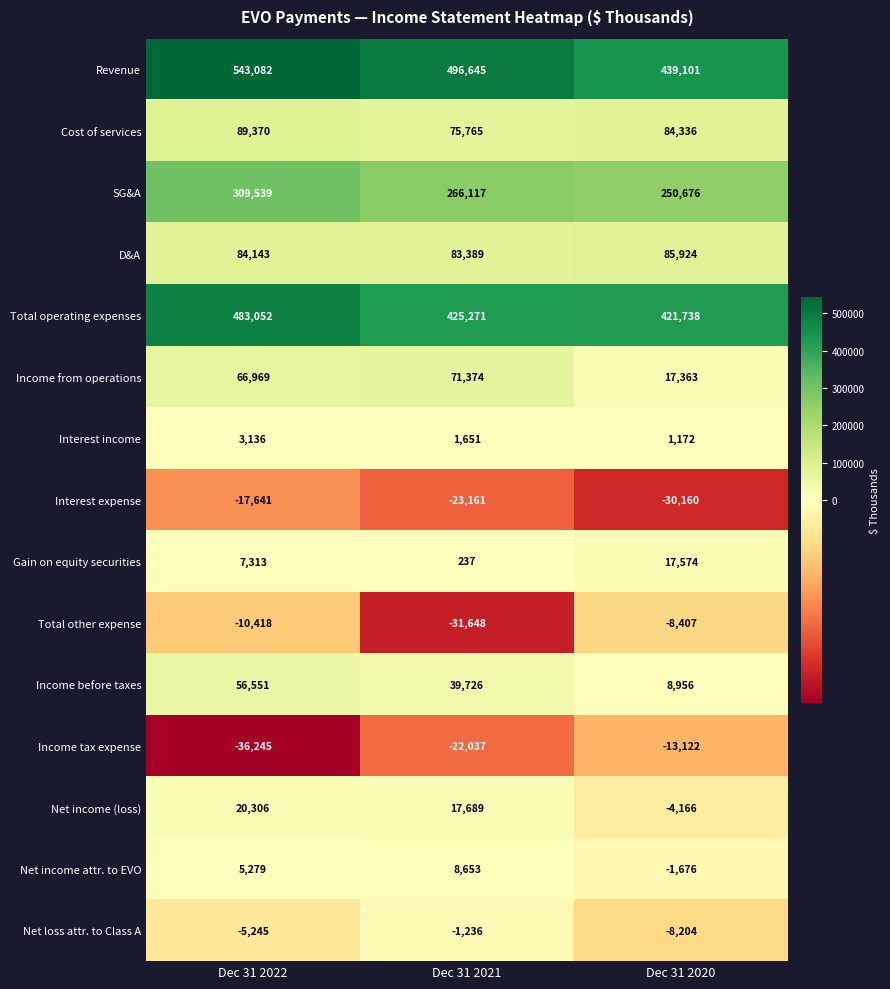

True or false: Gain on equity securities has a value of 11440 at Dec 31 2020.

False